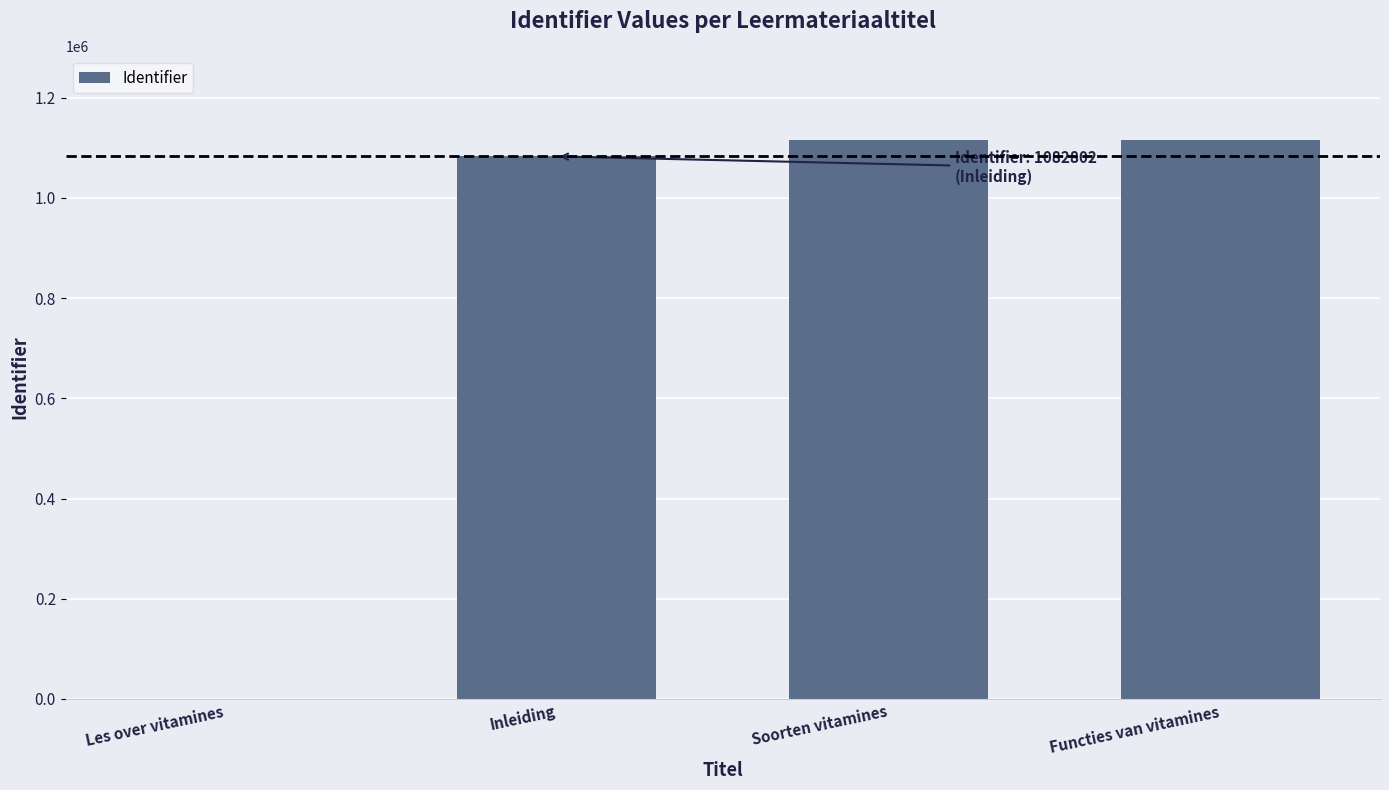

Is it true that the value at Les over vitamines is 0?

True